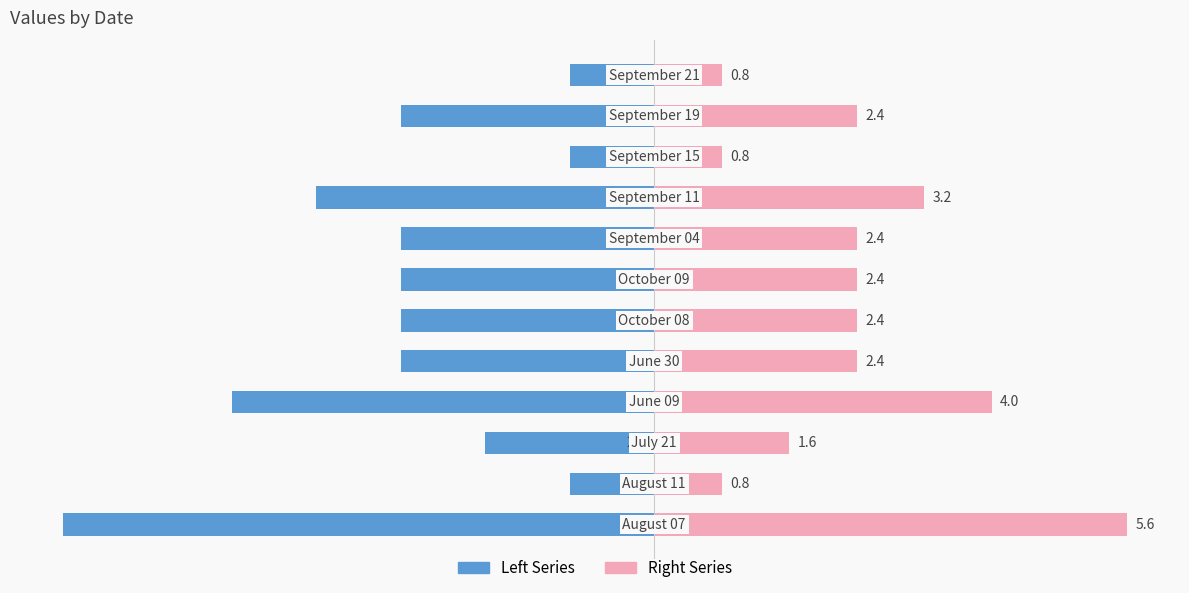

What is the minimum value for Left Series?

-7.0